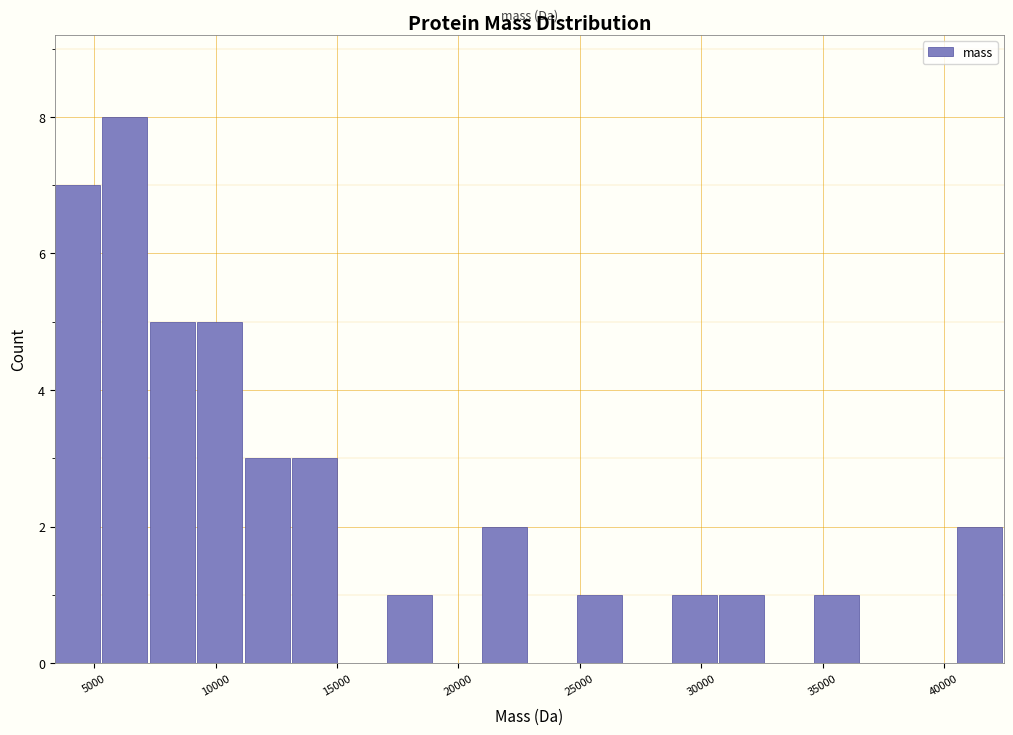

Read against the x-axis, roughly where is the centre of the tallest bar?

6500